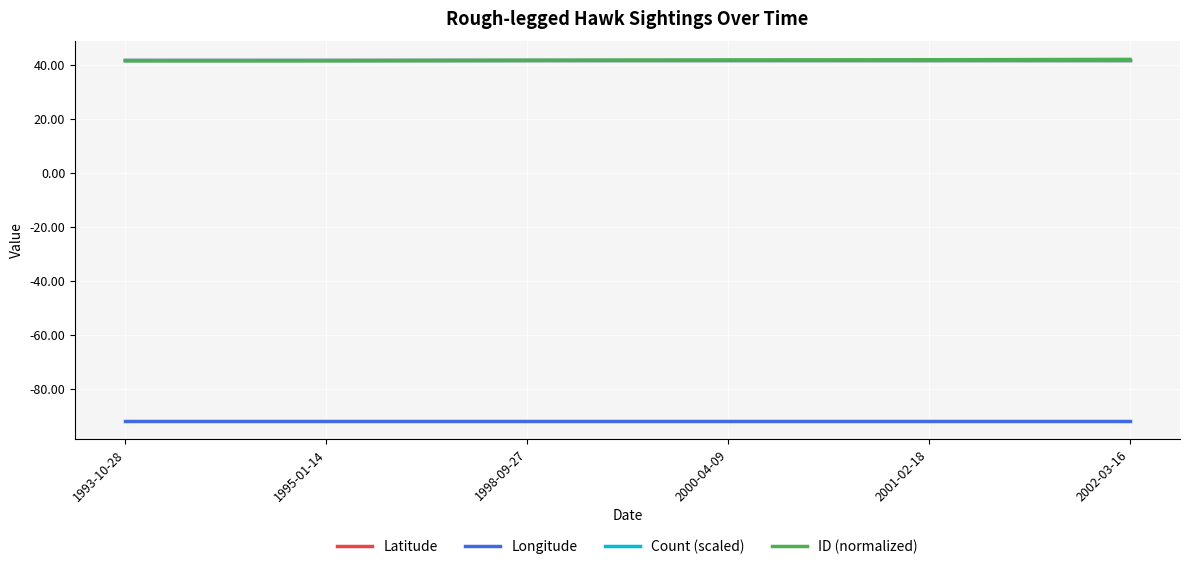

At how many categories does at least one series exceed -69?

6